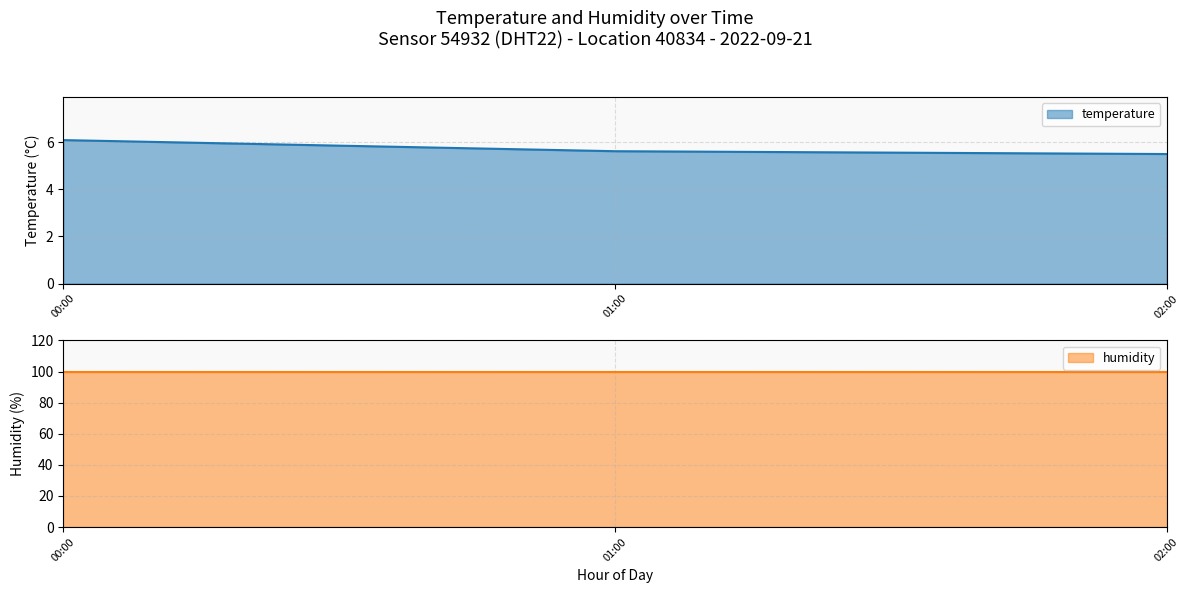

Which label corresponds to the largest value in the chart?

00:00